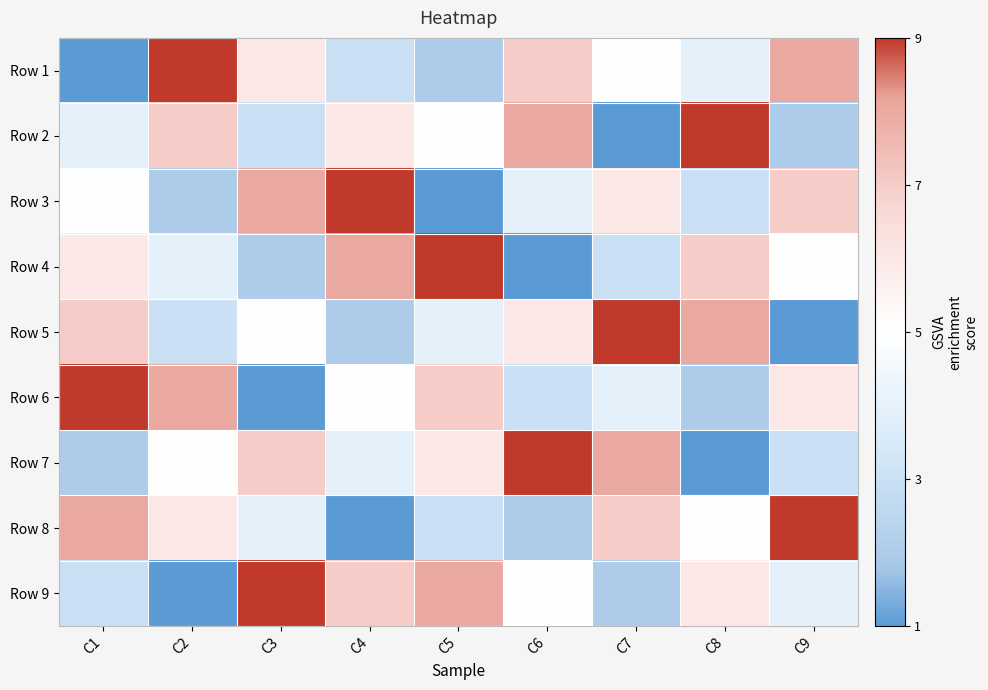

What is the spread (max minus min) of values at C2?

8